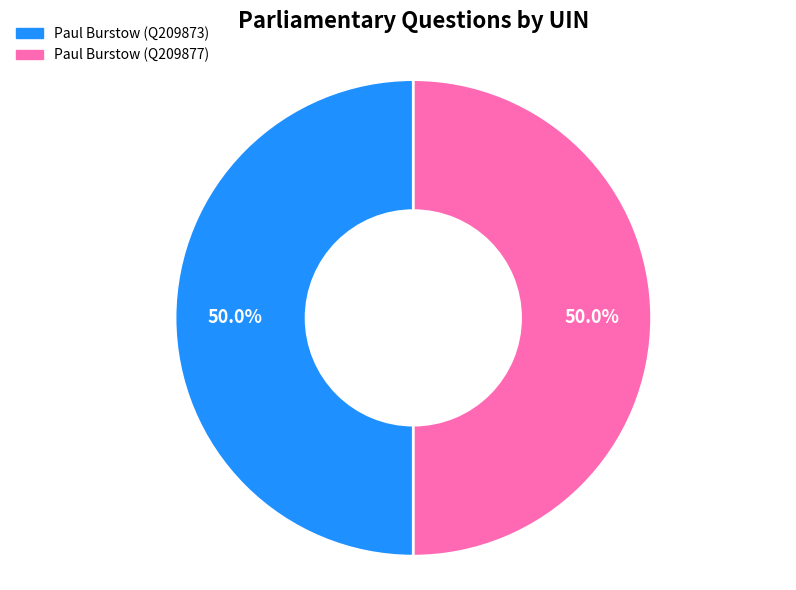

How many segments does this pie chart have?

2